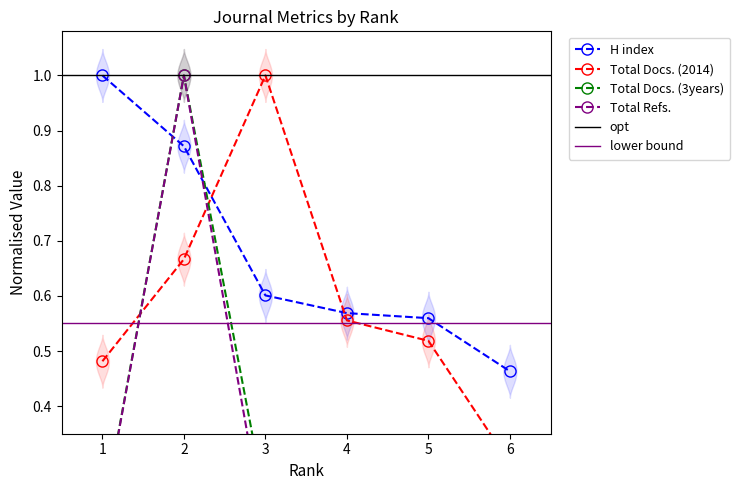

What is the spread (max minus min) of values at 6?

0.5